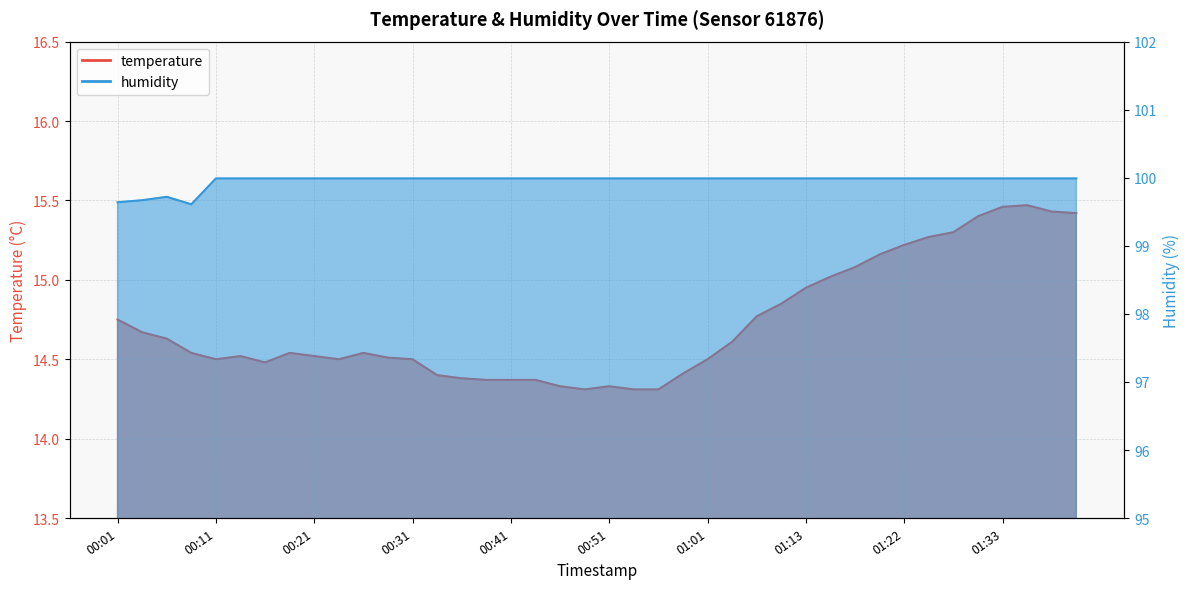

True or false: temperature has more than 2 interior local peaks.

True